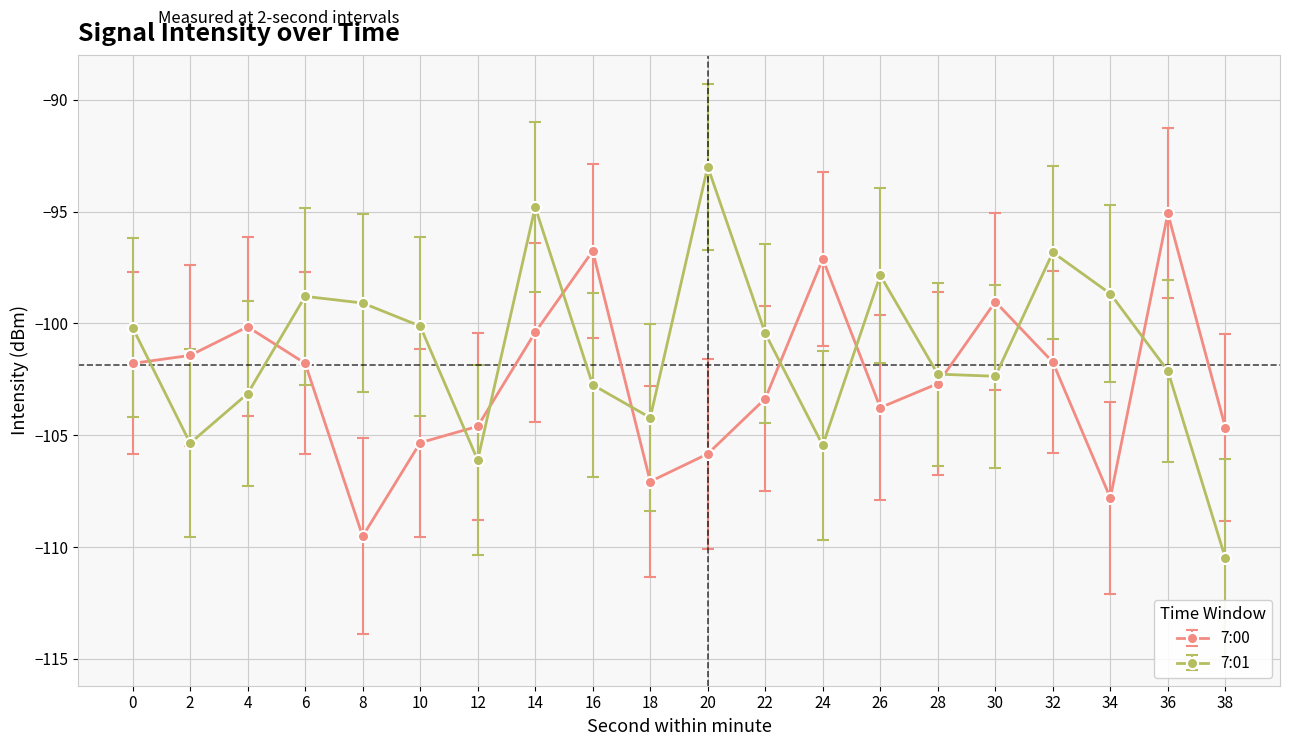

Where does the 7:00 series first go above -101?

4